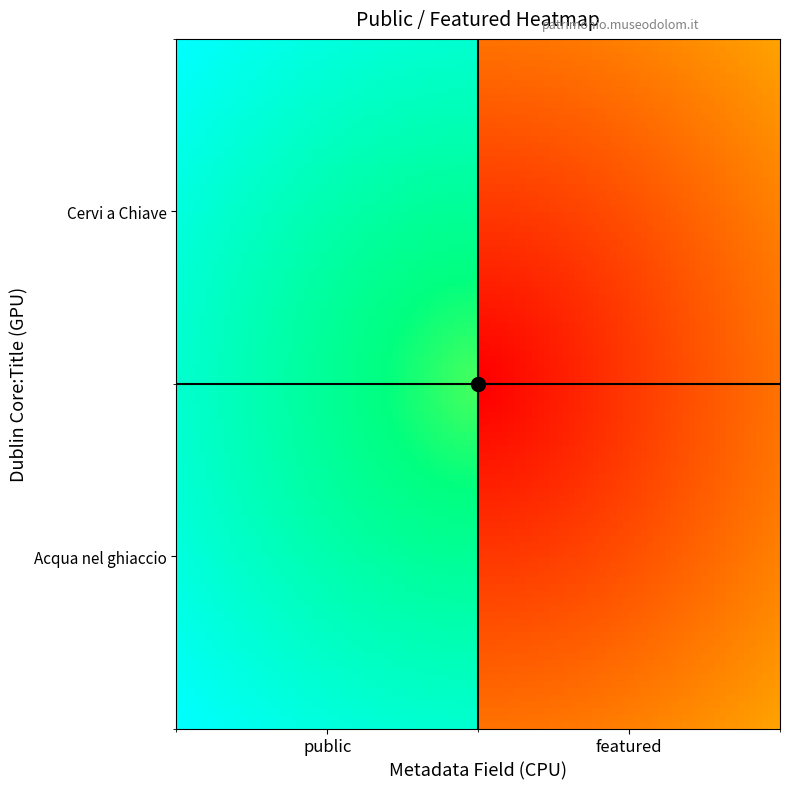

Which series has the largest range (max minus min)?

Acqua nel ghiaccio